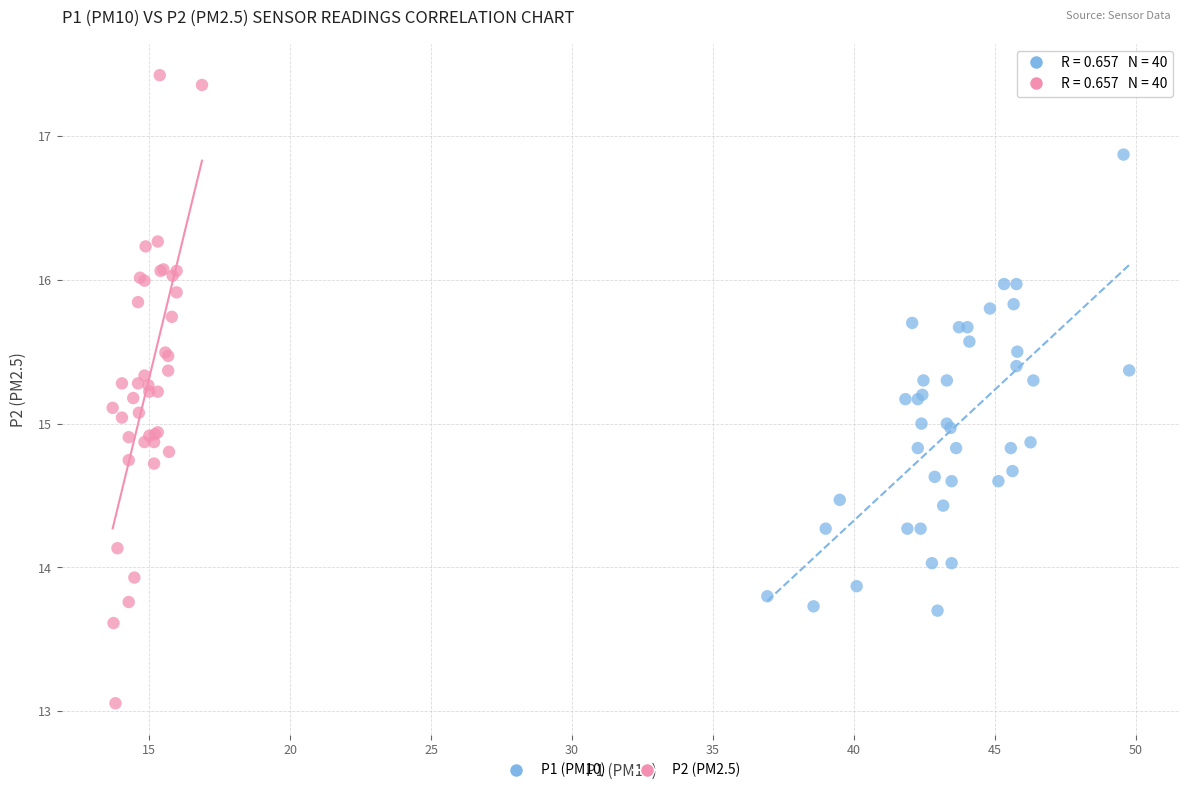

Which series contains the highest Y value?

P2 (PM2.5)